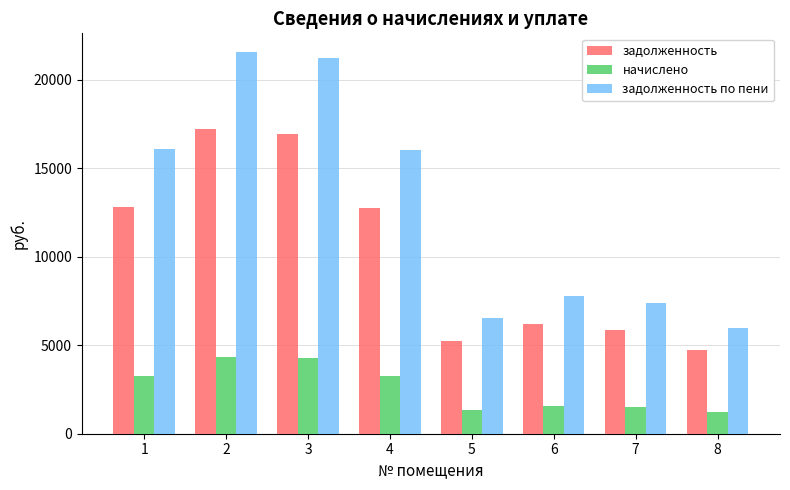

List the series in order of their peak value, highest first.

задолженность по пени, задолженность, начислено